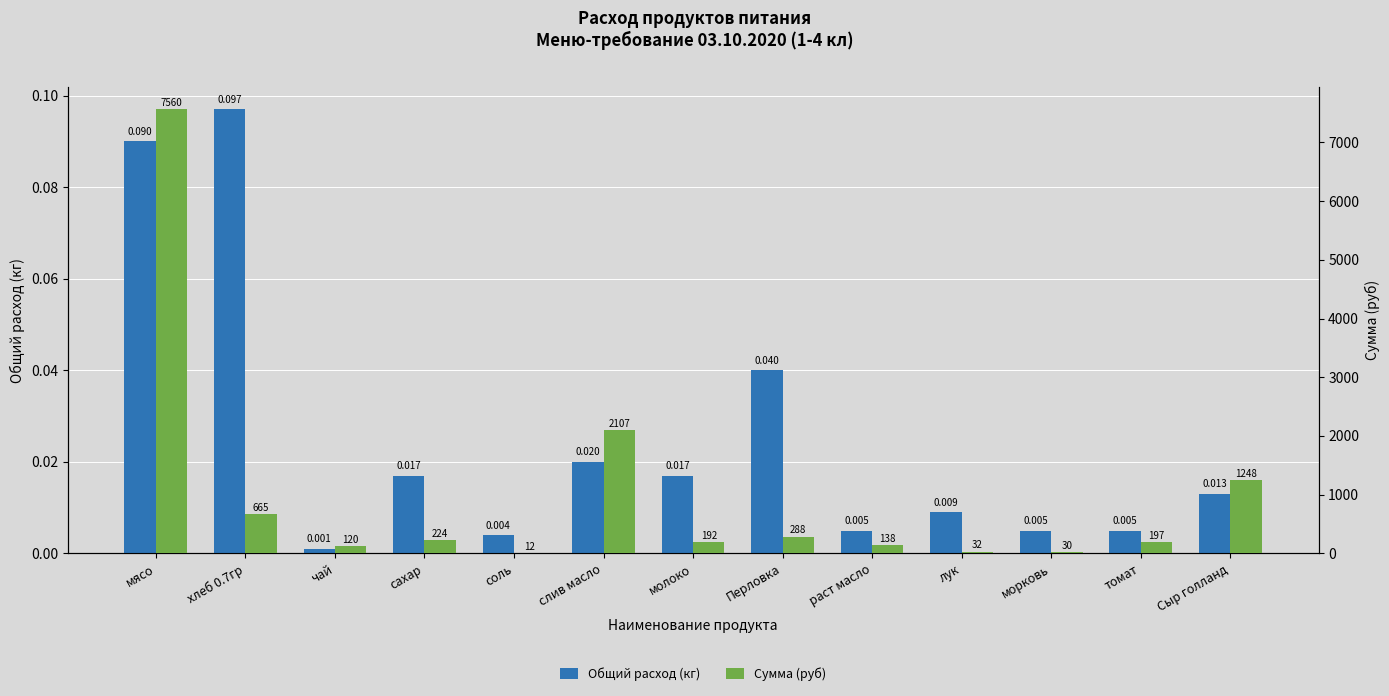

Reading left to right, extract all data points from this chart.

Общий расход (кг): мясо=0.1	хлеб 0.7гр=0.1	чай=0.0	сахар=0.0	соль=0.0	слив масло=0.0	молоко=0.0	Перловка=0.0	раст масло=0.0	лук=0.0	морковь=0.0	томат=0.0	Сыр голланд=0.0
Сумма (руб): мясо=7560.0	хлеб 0.7гр=665.1	чай=120.0	сахар=224.4	соль=11.5	слив масло=2106.7	молоко=191.8	Перловка=288.0	раст масло=138.0	лук=32.4	морковь=30.0	томат=197.1	Сыр голланд=1248.0